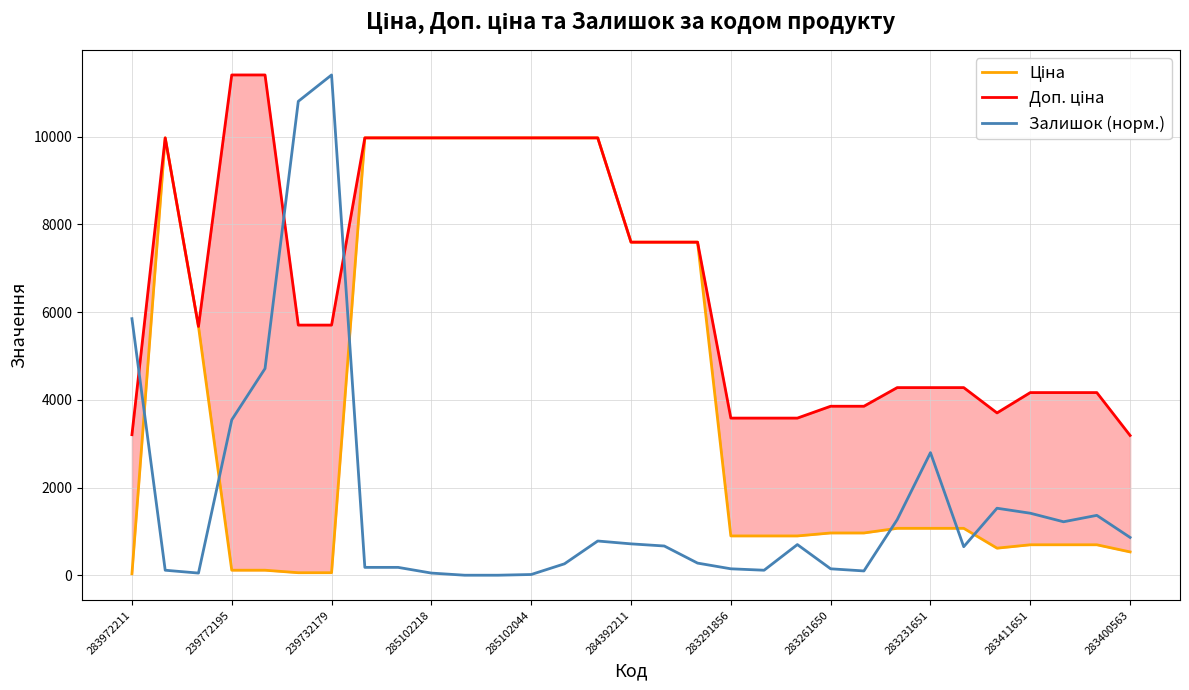

What are all the series names shown in the legend?

Ціна, Доп. ціна, Залишок (норм.)